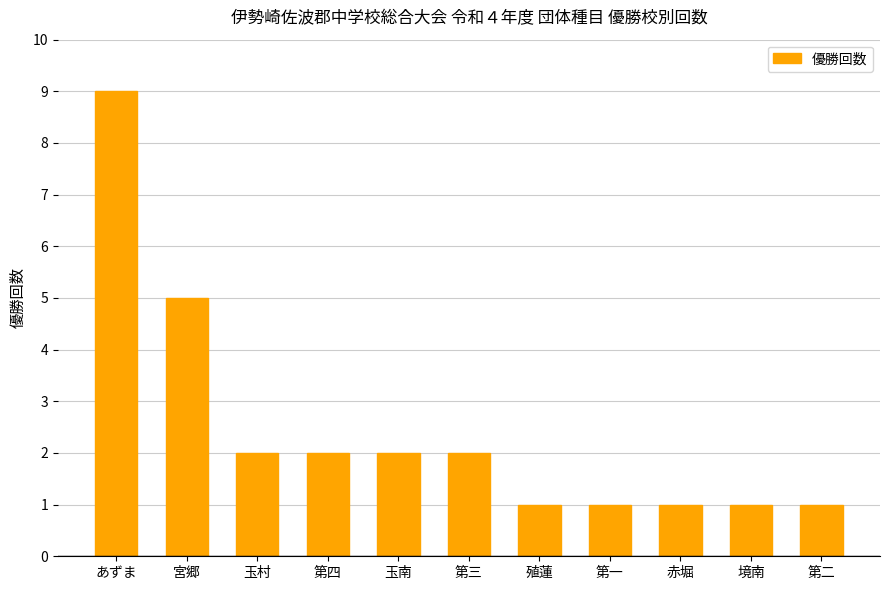

What is the change in value from 宮郷 to 第四?

-3